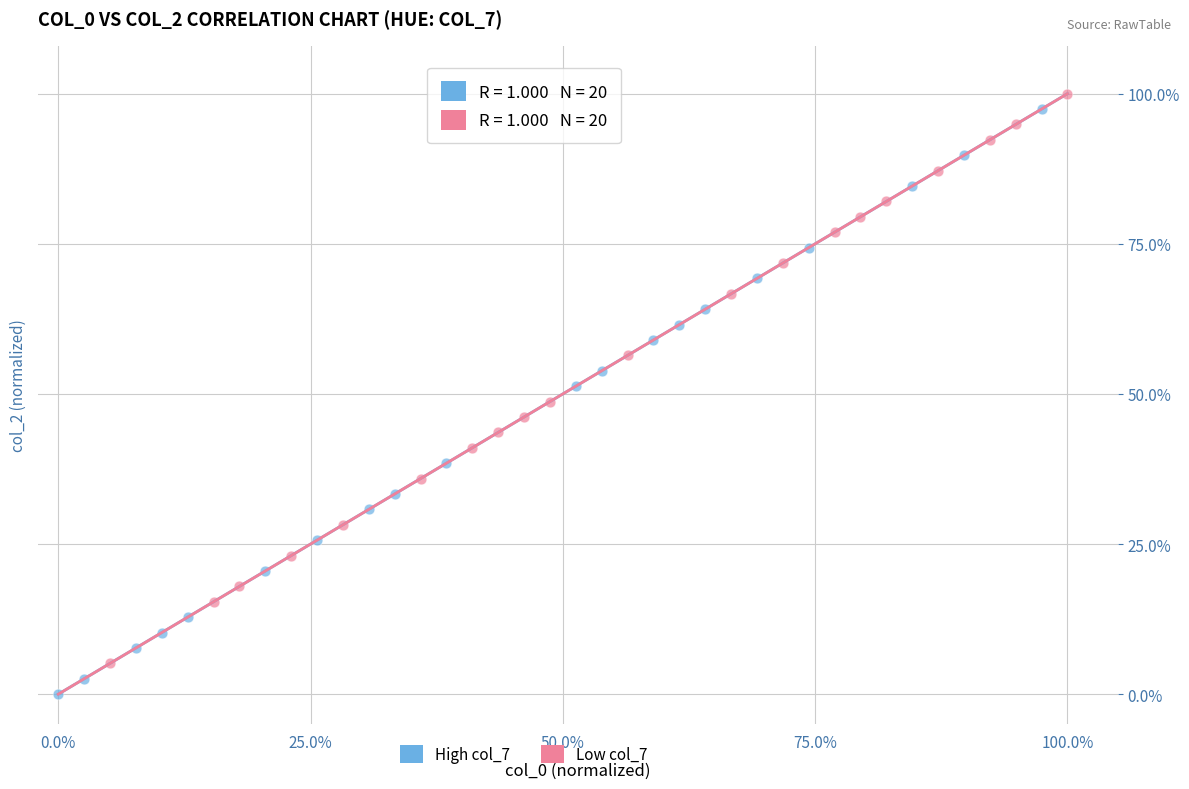

Which series has the largest Y range (max minus min)?

High col_7